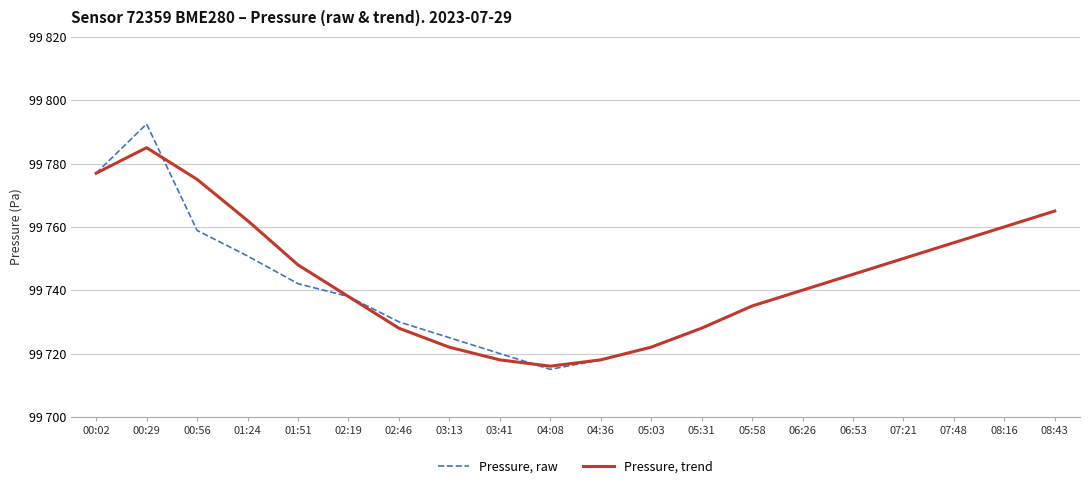

At which label does Pressure, raw first exceed 99742?

00:02